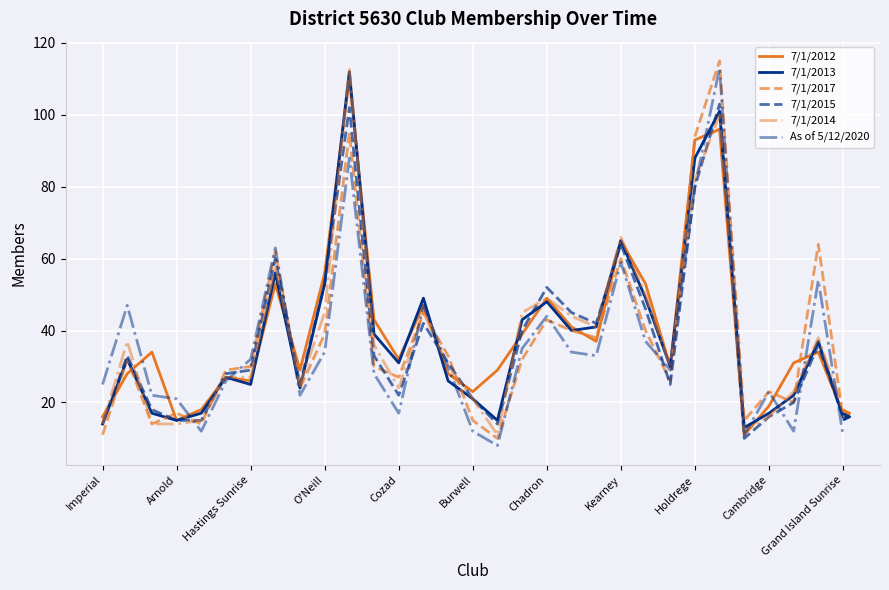

What is the maximum value shown in the chart?

115